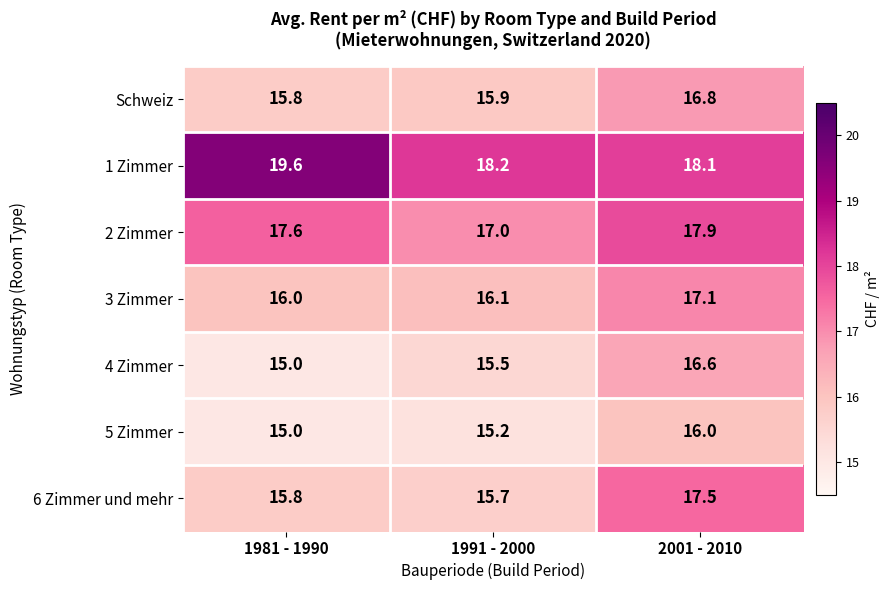

At which category is the sum across all series the highest?

2001 - 2010